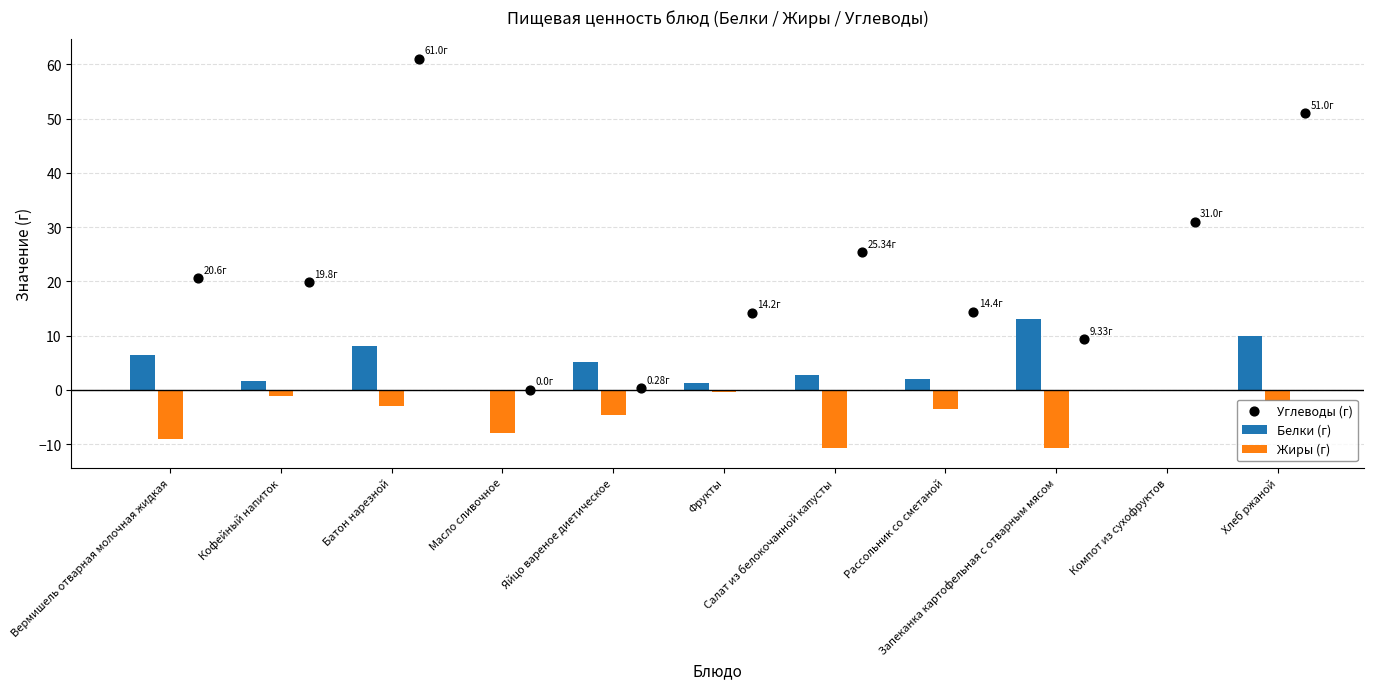

What is the sum of all Жиры (г) values?

-53.1